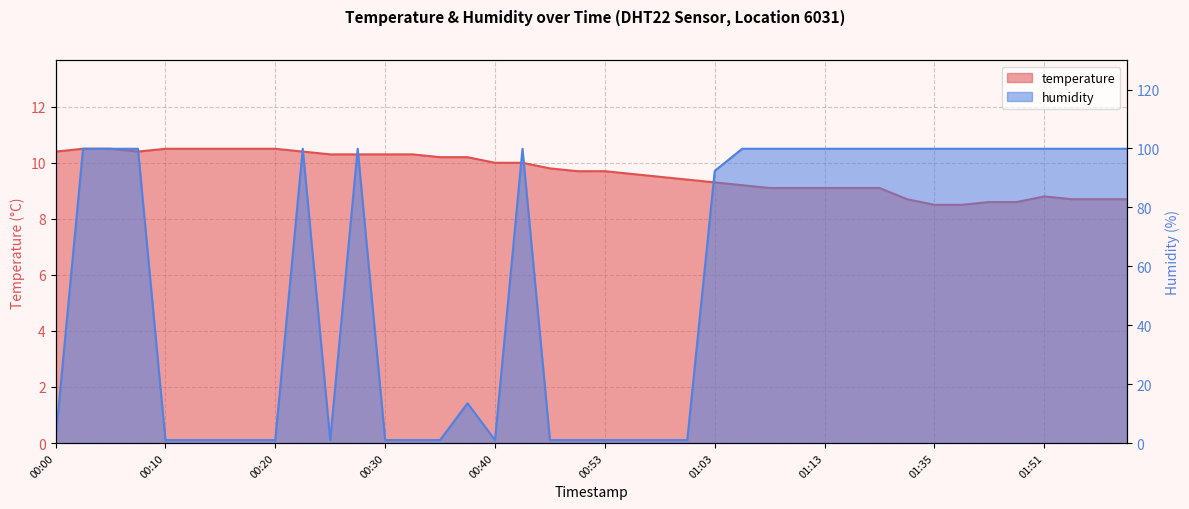

What is the label of the 30th point from the left?

01:15